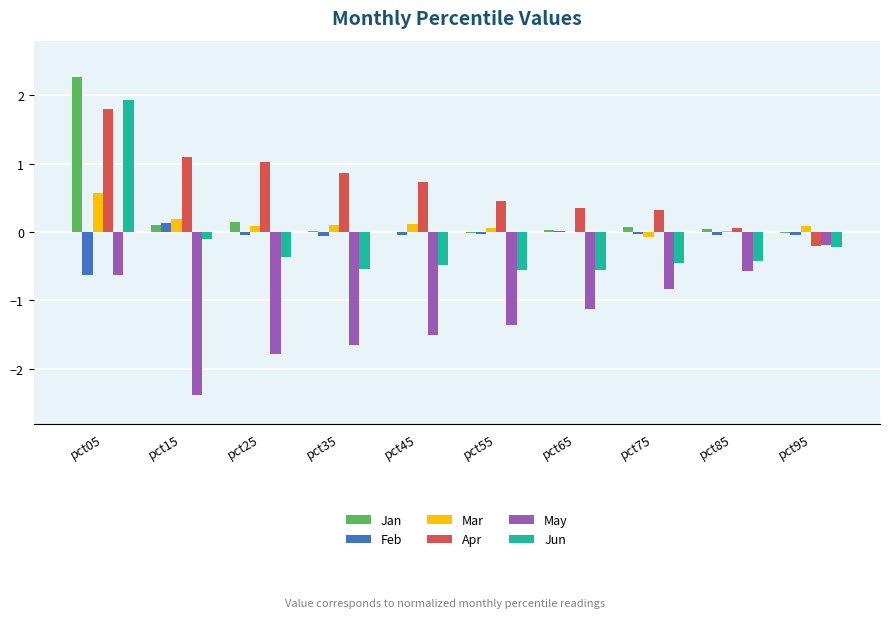

True or false: Apr has a value of 1.0 at pct25.

True